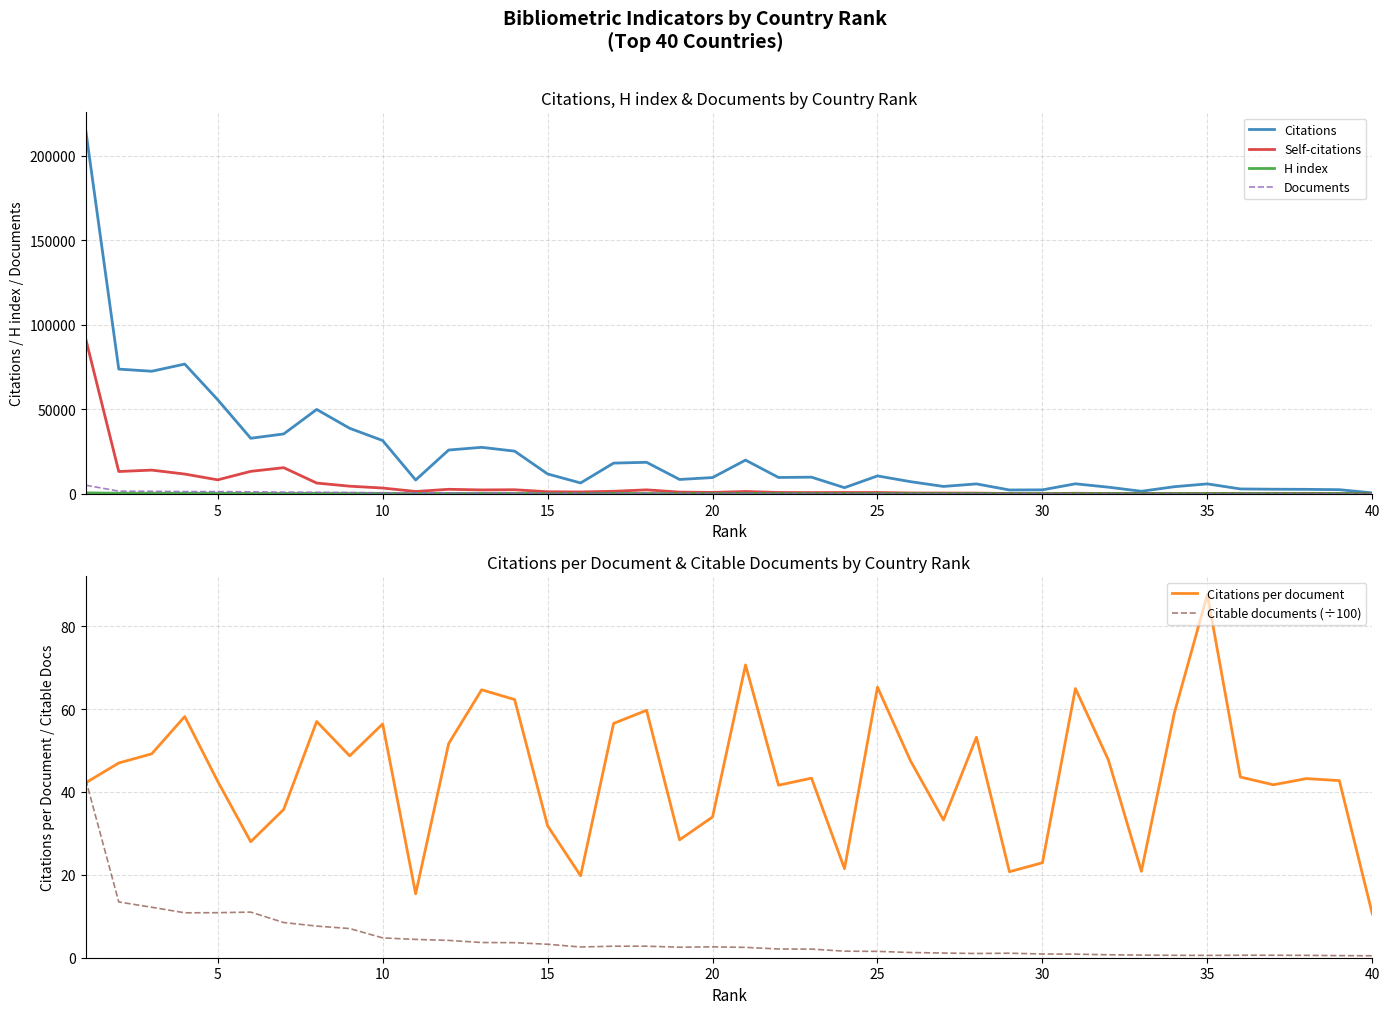

Reading left to right, extract all data points from this chart.

Citations: 214764.0	73747.0	72479.0	76724.0	55624.0	32848.0	35401.0	49888.0	38736.0	31490.0	8163.0	25886.0	27484.0	25235.0	11747.0	6408.0	18153.0	18628.0	8478.0	9613.0	19927.0	9657.0	9839.0	3632.0	10578.0	7179.0	4355.0	5854.0	2263.0	2338.0	5912.0	3913.0	1501.0	4197.0	5874.0	2878.0	2713.0	2637.0	2437.0	540.0
Self-citations: 91505.0	13182.0	14016.0	11673.0	8253.0	13272.0	15458.0	6357.0	4503.0	3413.0	1373.0	2671.0	2292.0	2406.0	1212.0	1092.0	1481.0	2335.0	1013.0	811.0	1377.0	784.0	726.0	763.0	767.0	481.0	444.0	397.0	191.0	116.0	310.0	198.0	231.0	201.0	192.0	185.0	183.0	251.0	178.0	46.0
H index: 535.0	356.0	347.0	352.0	351.0	197.0	234.0	302.0	290.0	268.0	114.0	244.0	263.0	239.0	144.0	104.0	231.0	199.0	132.0	166.0	232.0	179.0	161.0	79.0	154.0	139.0	106.0	139.0	66.0	53.0	111.0	117.0	84.0	112.0	116.0	115.0	85.0	85.0	103.0	41.0
Documents: 5086.0	1569.0	1473.0	1318.0	1307.0	1173.0	989.0	875.0	795.0	558.0	529.0	501.0	425.0	405.0	369.0	324.0	321.0	312.0	298.0	283.0	282.0	232.0	227.0	169.0	162.0	151.0	131.0	110.0	109.0	102.0	91.0	82.0	72.0	71.0	67.0	66.0	65.0	61.0	57.0	51.0
Citations per document: 42.2	47.0	49.2	58.2	42.6	28.0	35.8	57.0	48.7	56.4	15.4	51.7	64.7	62.3	31.8	19.8	56.5	59.7	28.4	34.0	70.7	41.6	43.3	21.5	65.3	47.5	33.2	53.2	20.8	22.9	65.0	47.7	20.9	59.1	87.7	43.6	41.7	43.2	42.8	10.6
Citable documents (÷100): 43.0	13.5	12.2	10.8	10.9	11.0	8.5	7.6	7.0	4.8	4.4	4.2	3.7	3.6	3.2	2.6	2.8	2.8	2.5	2.6	2.5	2.1	2.1	1.6	1.5	1.3	1.1	1.0	1.1	0.9	0.9	0.7	0.6	0.6	0.6	0.6	0.6	0.6	0.5	0.5